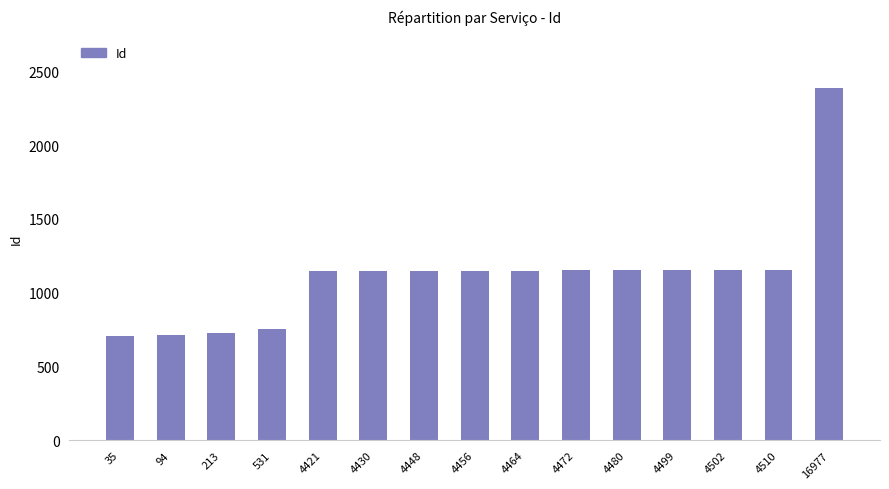

What is the sum of all values?

16792